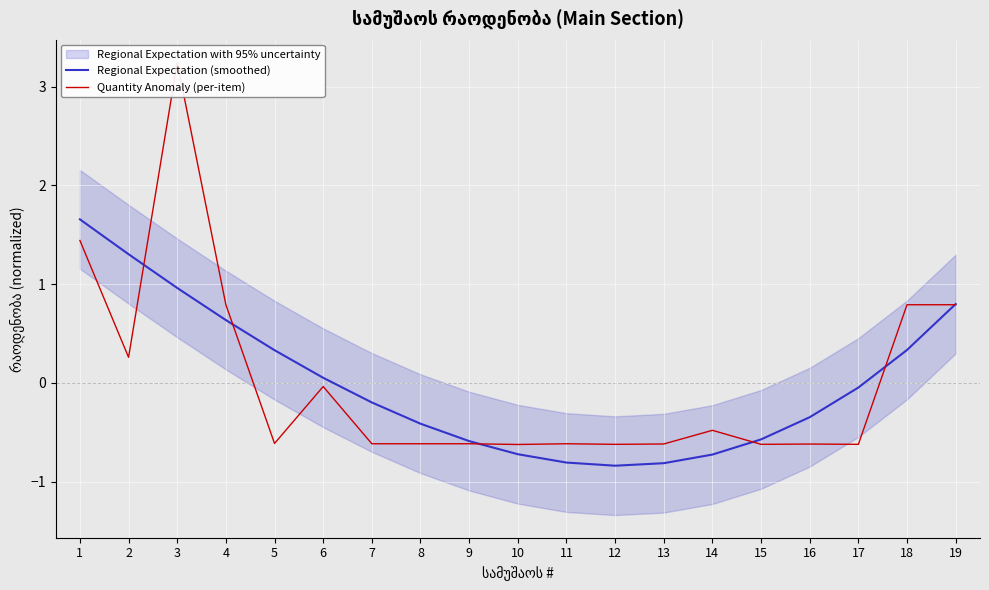

True or false: Regional Expectation (smoothed) has a value of 0.5 at 18.

False